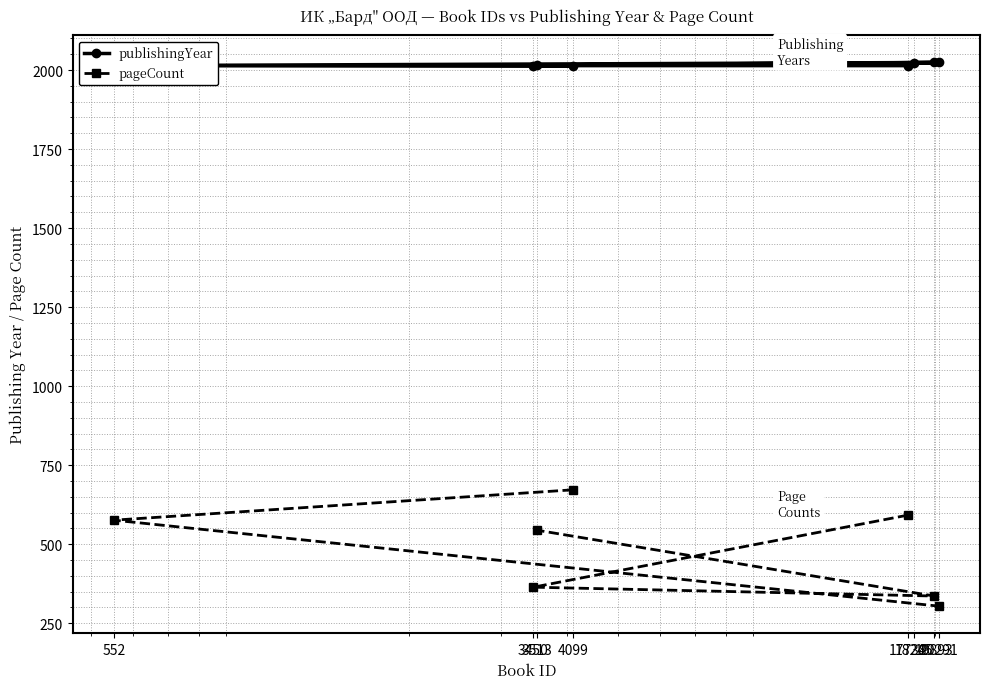

What position from the right is 20291?

6